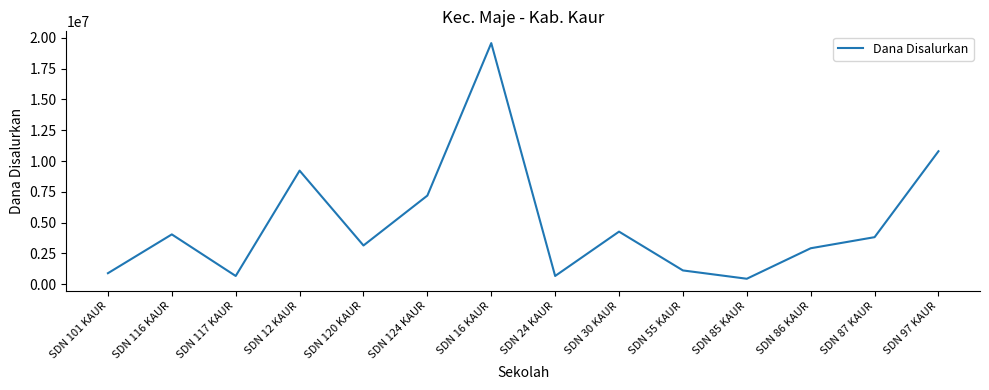

The value at SDN 117 KAUR is 675000. True or false?

True